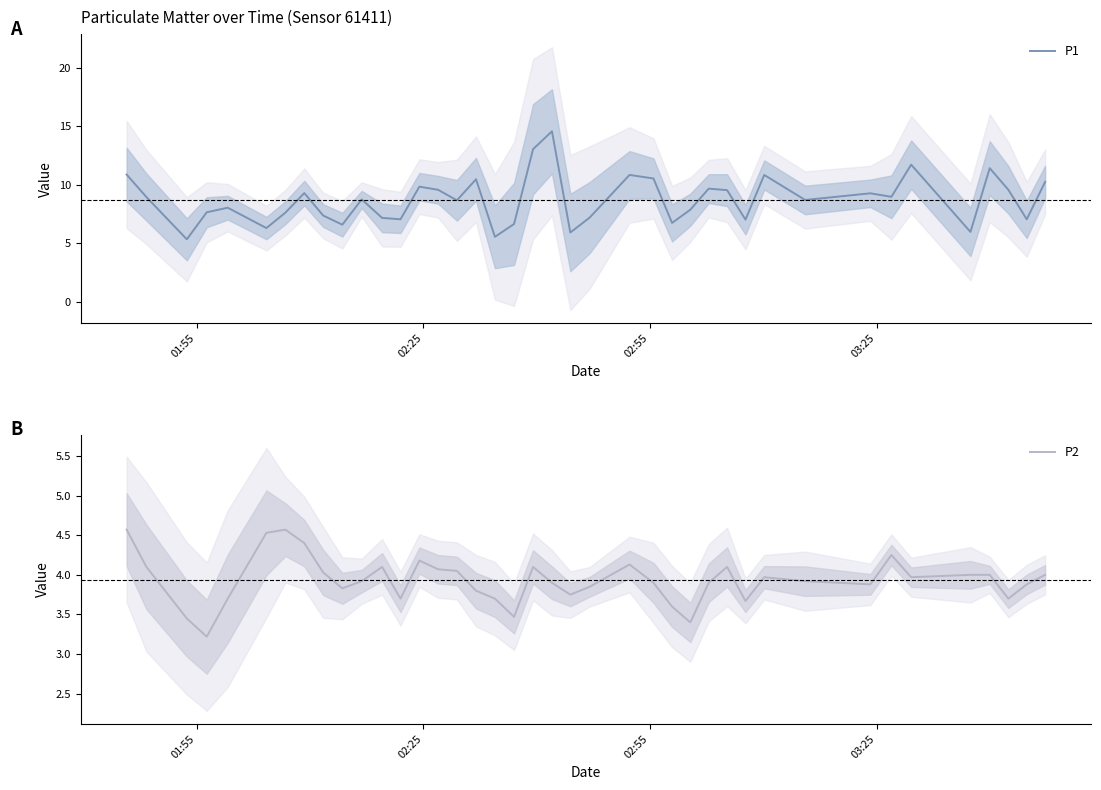

What is the difference between the second highest and second lowest values in the P2 series?

1.2